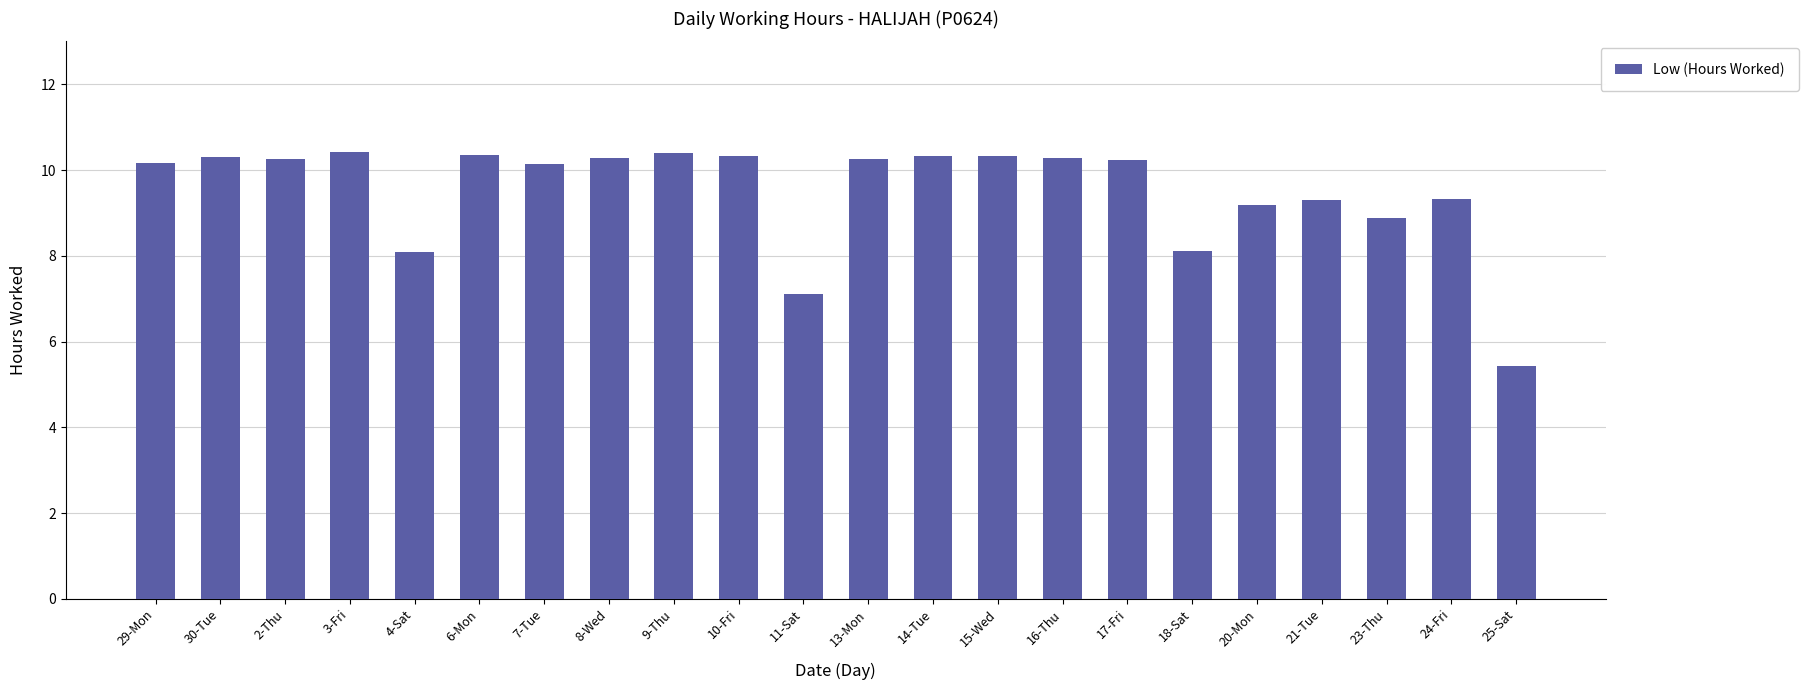

What is the ratio of the value at 20-Mon to the value at 16-Thu?

0.9